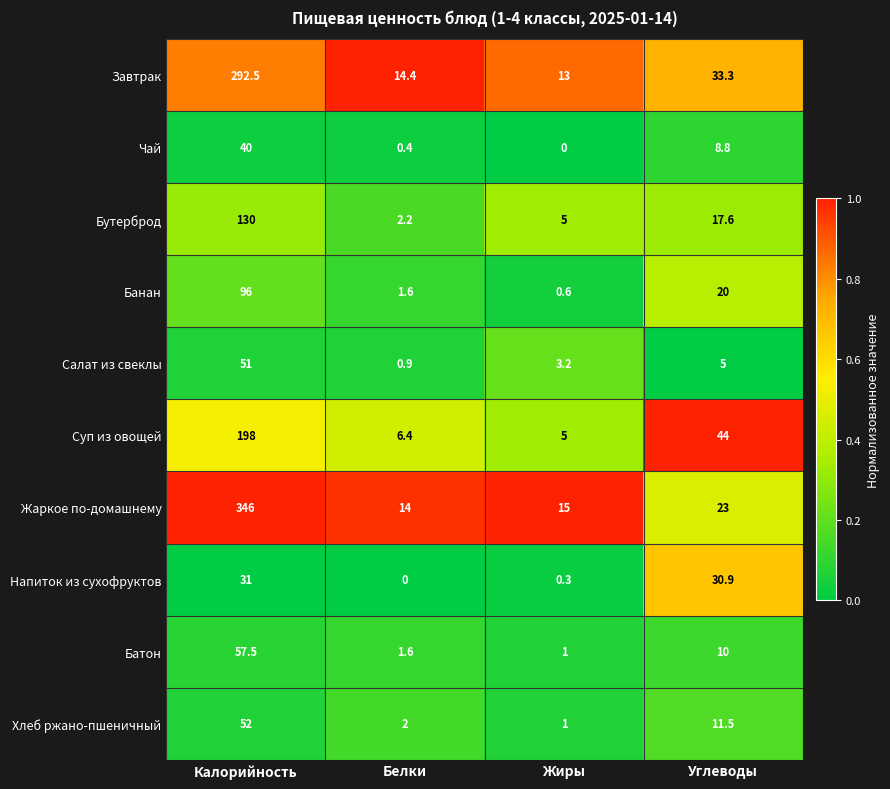

At Углеводы, list the series in order from largest to smallest.

Суп из овощей, Завтрак, Напиток из сухофруктов, Жаркое по-домашнему, Банан, Бутерброд, Хлеб ржано-пшеничный, Батон, Чай, Салат из свеклы